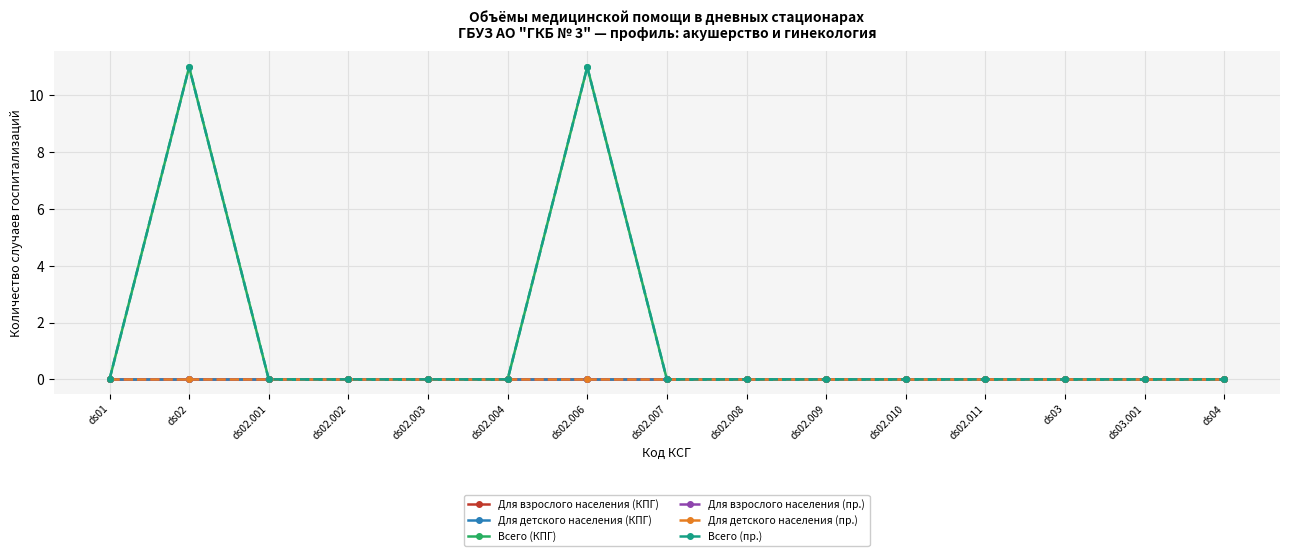

Is this an area chart (filled region under the line)?

No